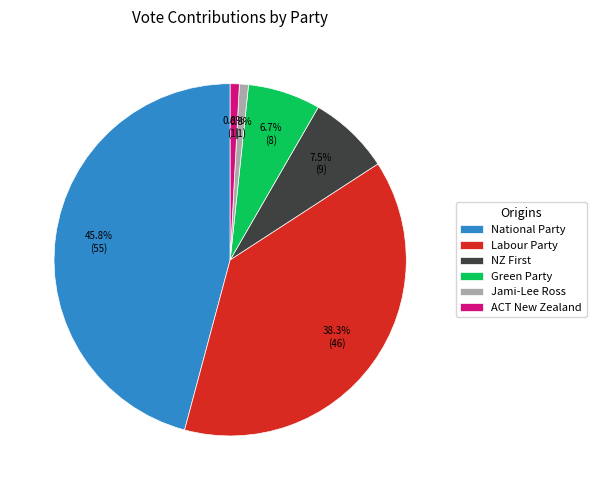

Is there a majority slice in this chart?

No